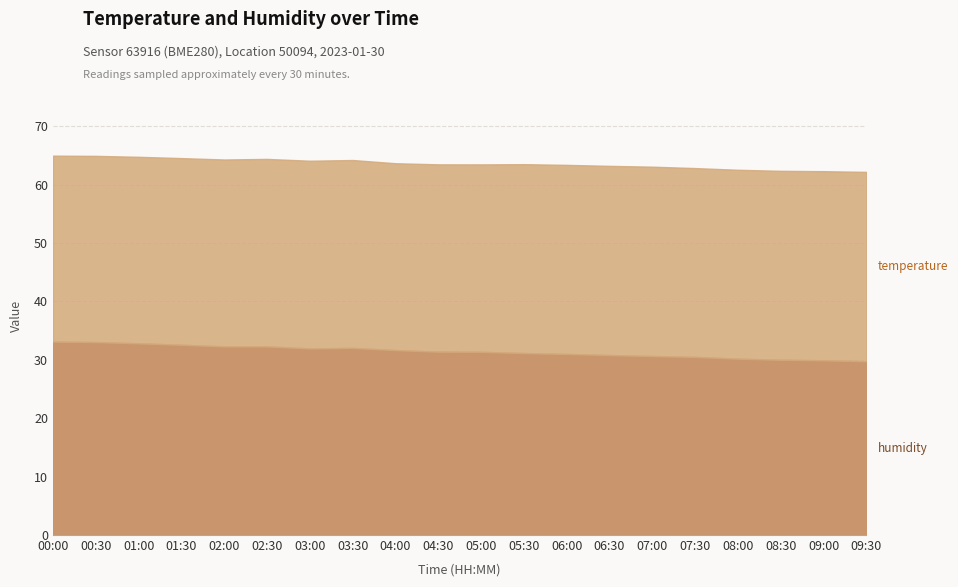

What is the total value across all series at 03:30?

64.2